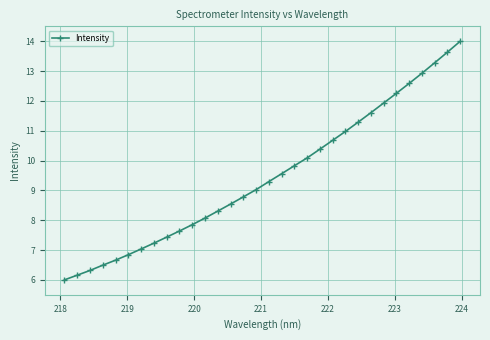

How many categories are shown in the chart?

32